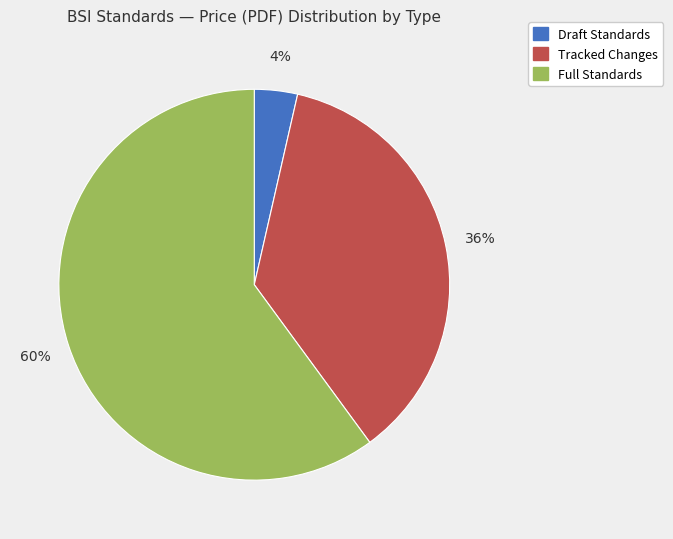

Is there a majority slice in this chart?

Yes